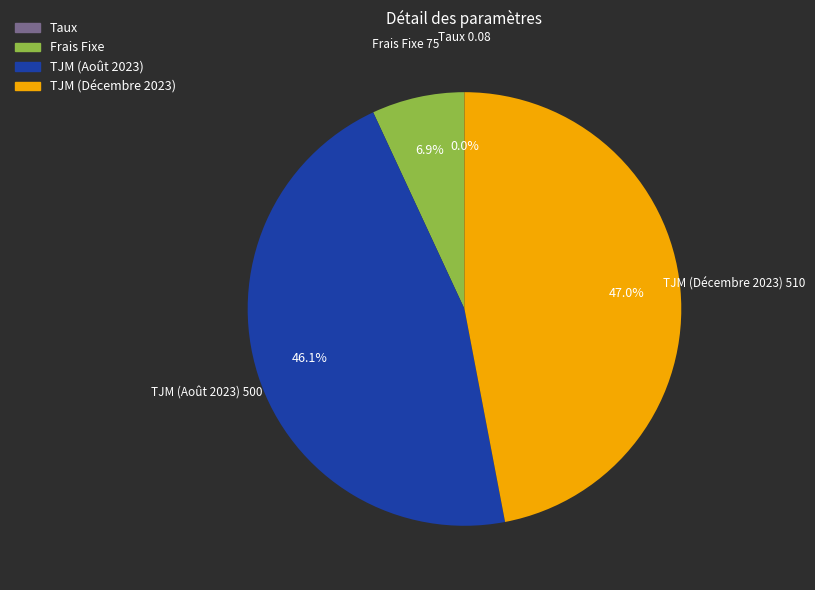

Does TJM (Août 2023) represent more than half of the total?

No